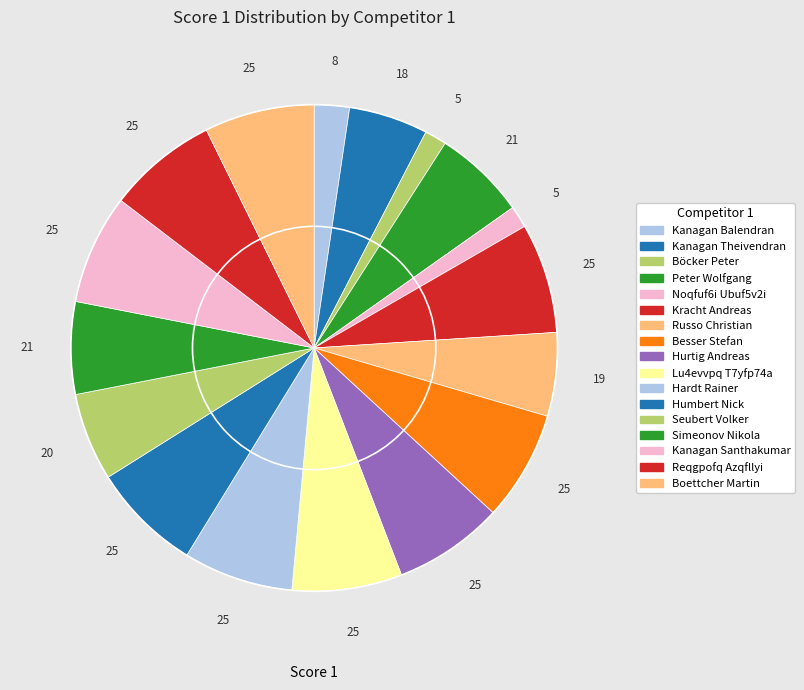

How many segments does this pie chart have?

17